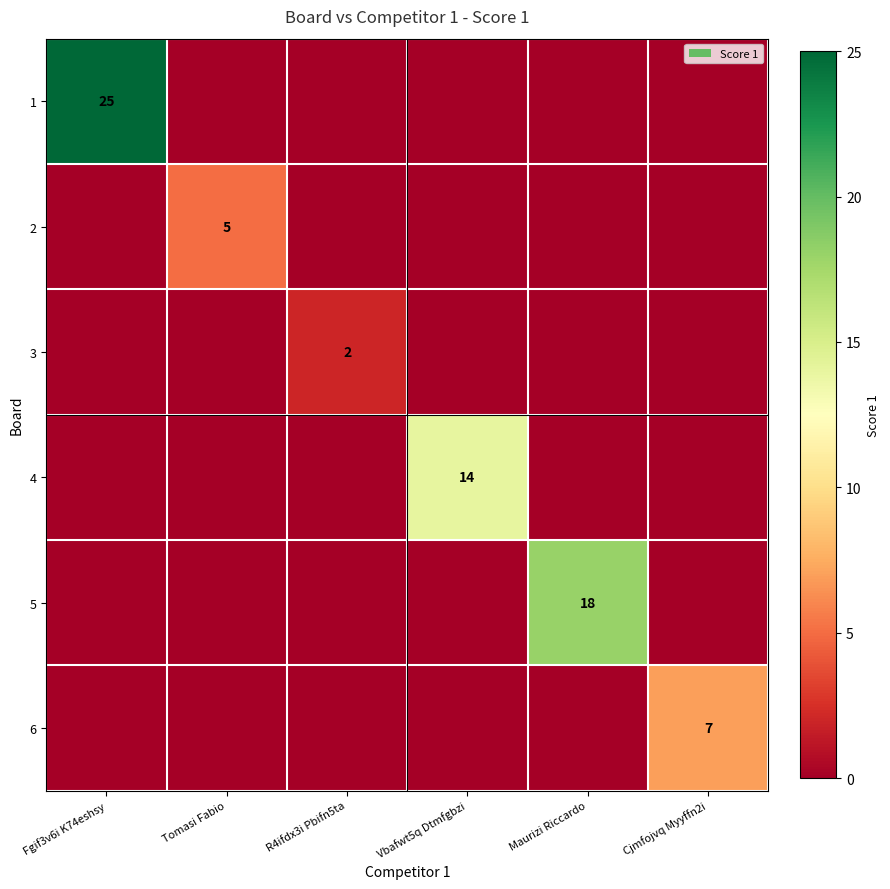

At which category is the sum across all series the highest?

Fgif3v6i K74eshsy